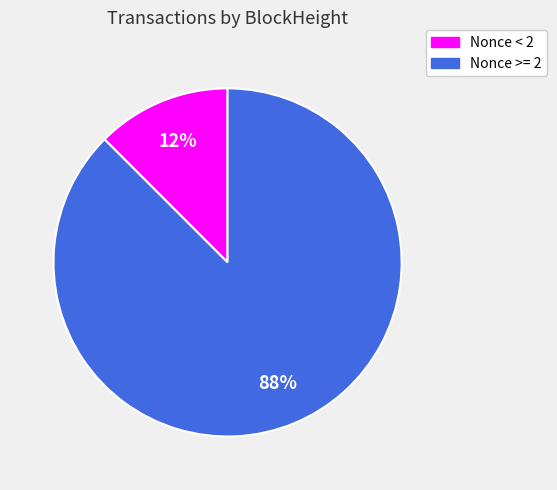

How many slices are in this pie chart?

2